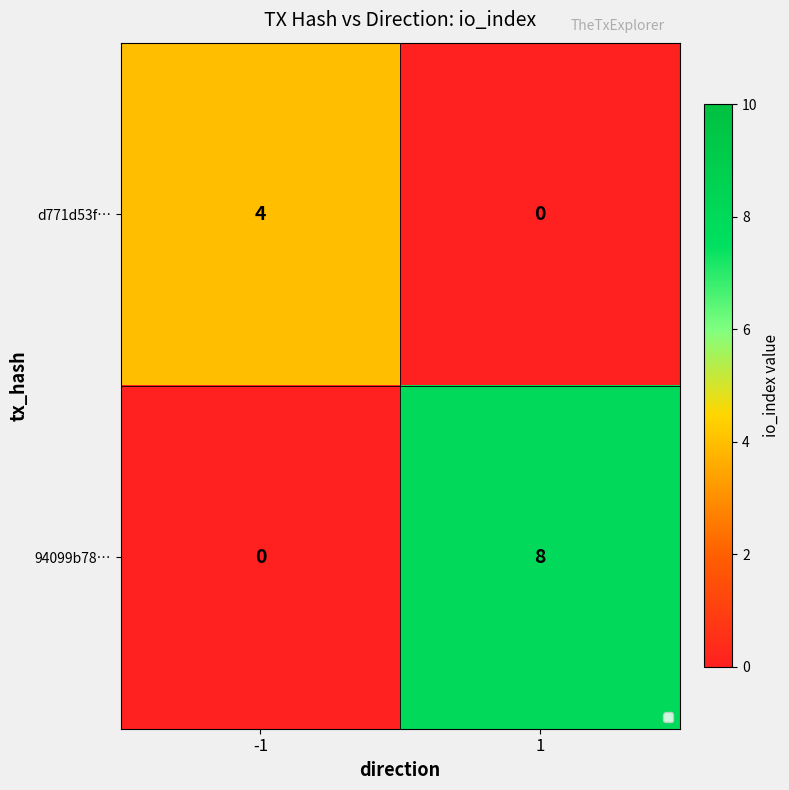

The value of d771d53f… at 1 is 0. True or false?

True